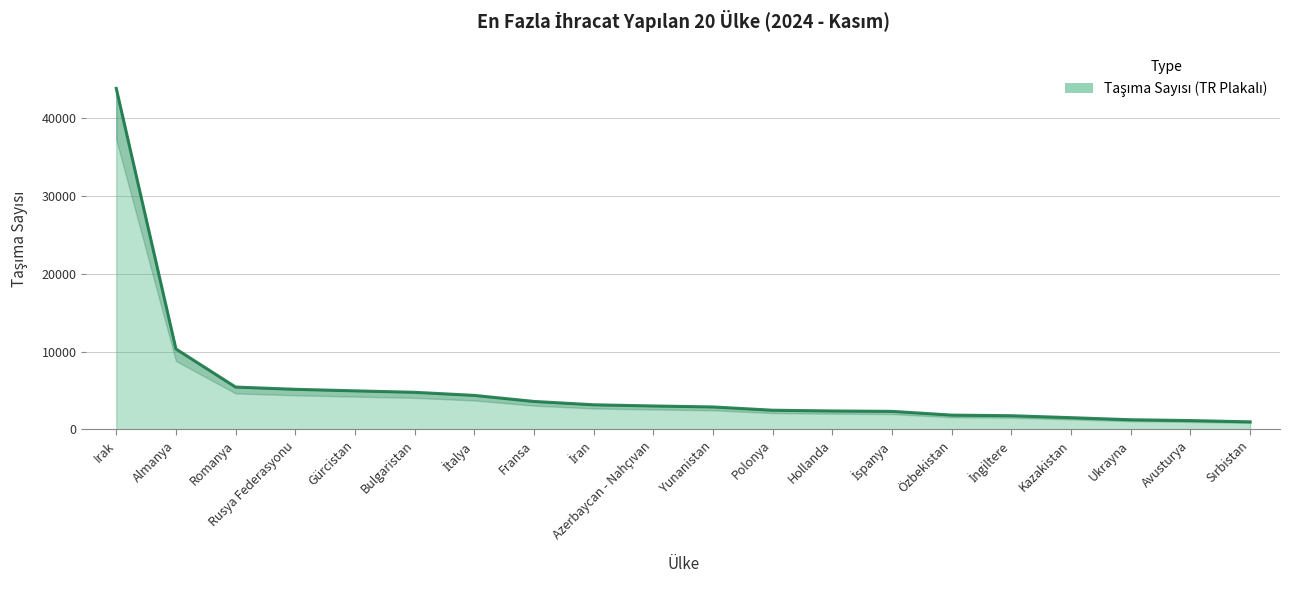

True or false: the data shows 1382 at Azerbaycan - Nahçıvan.

False